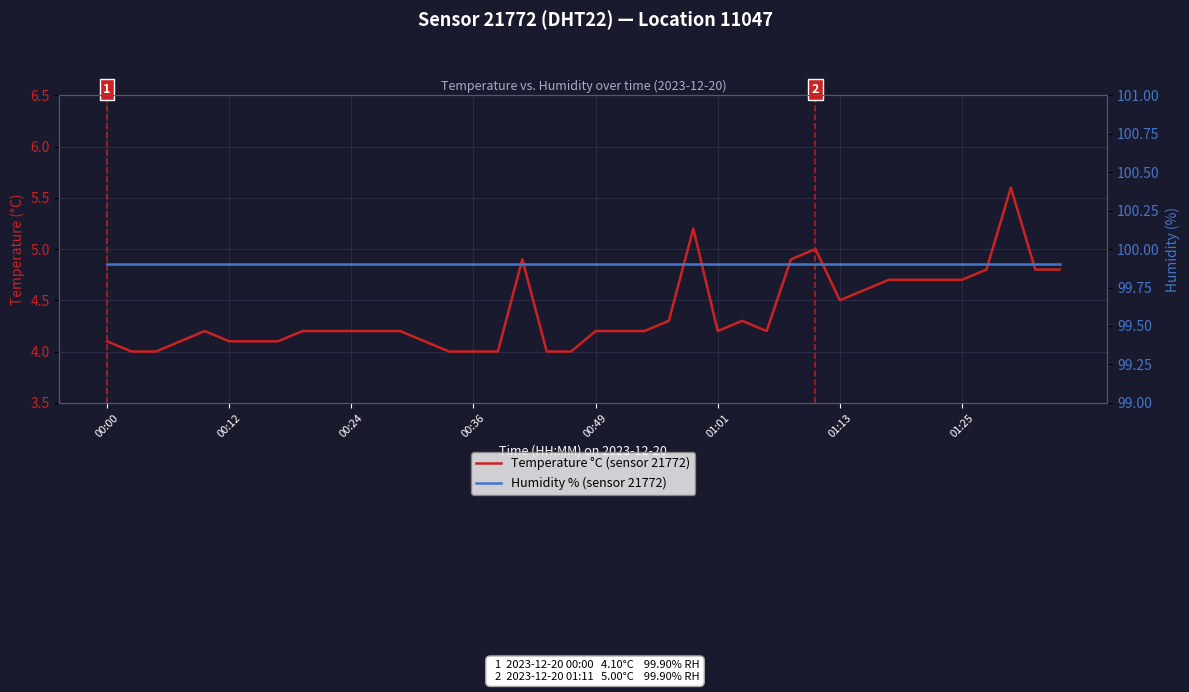

True or false: Humidity % (sensor 21772) and Temperature °C (sensor 21772) cross at least once.

False